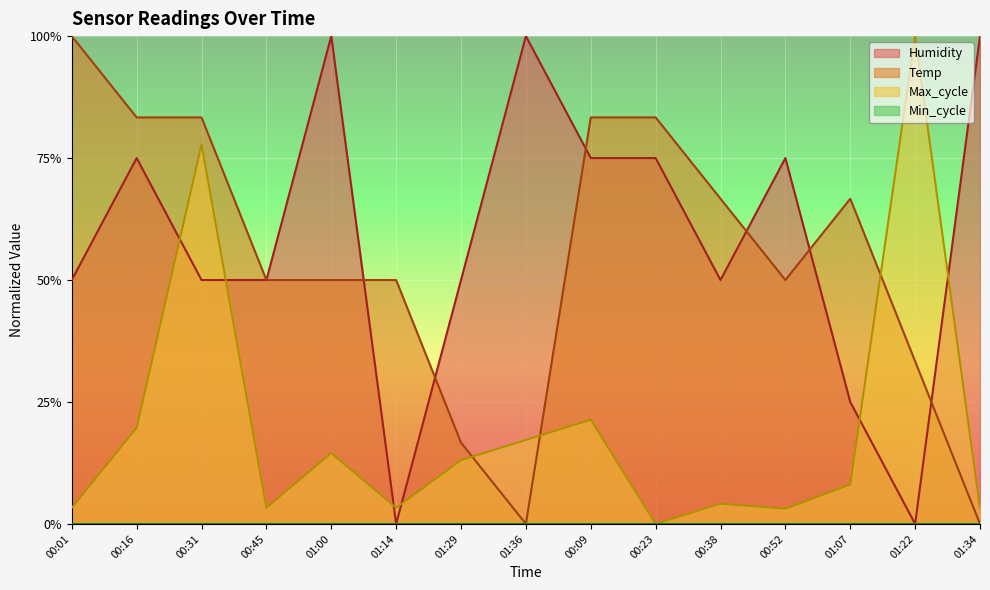

At which category is the sum across all series the highest?

00:31